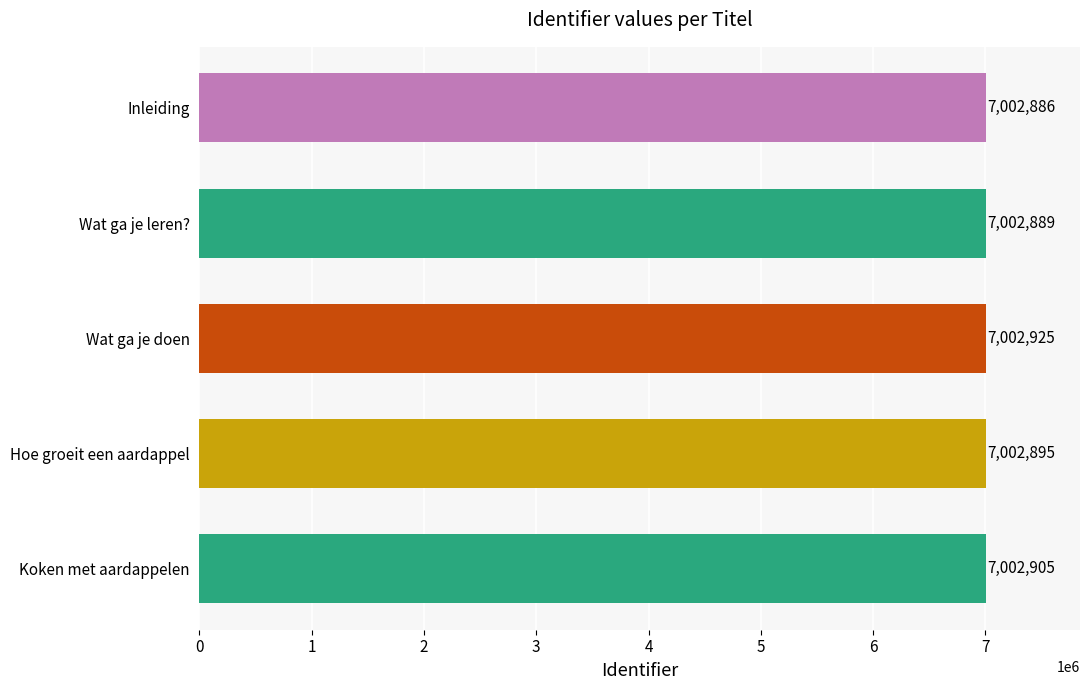

List the labels in order of value, largest first.

Wat ga je doen, Koken met aardappelen, Hoe groeit een aardappel, Wat ga je leren?, Inleiding